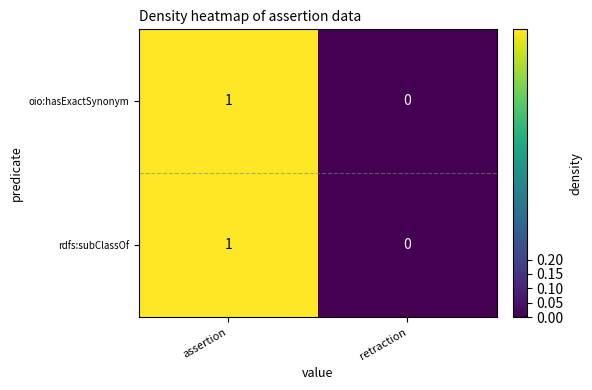

At which category is the sum across all series the highest?

assertion